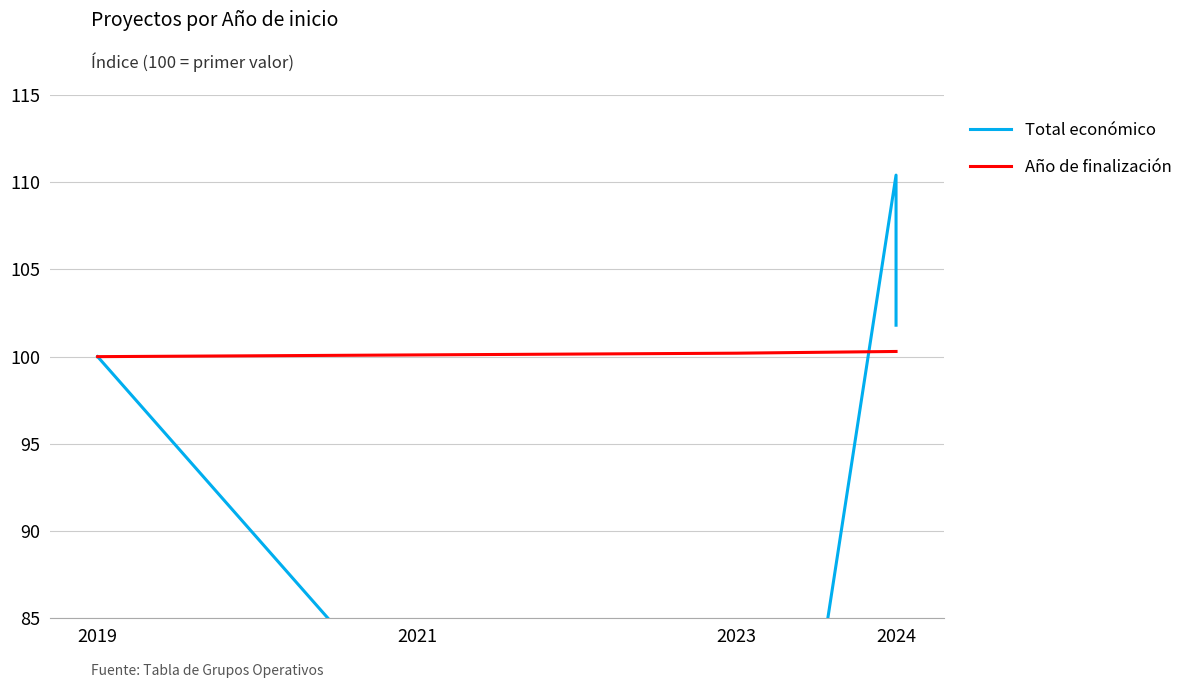

Is it true that Total económico equals 146.3 at 2019?

False